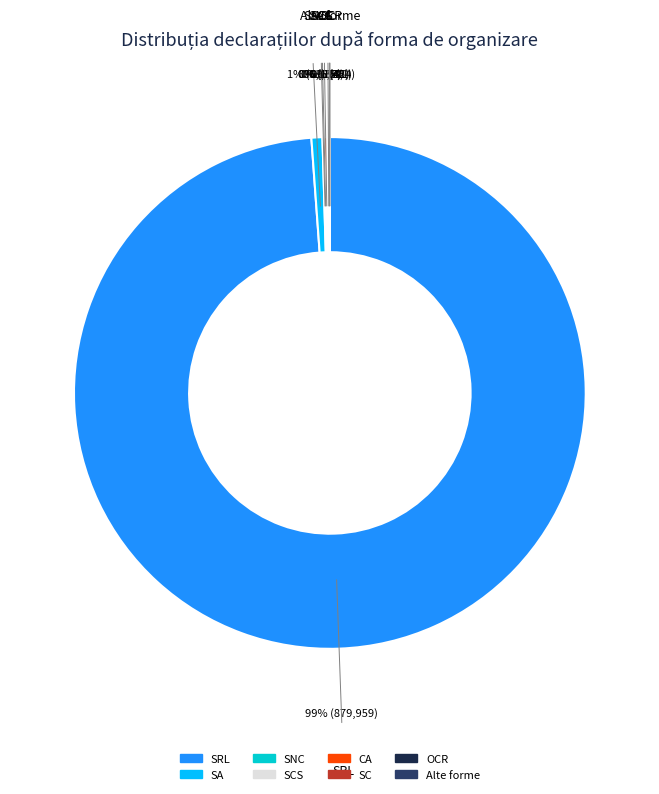

To the nearest percent, what is the average slice percentage?

12%